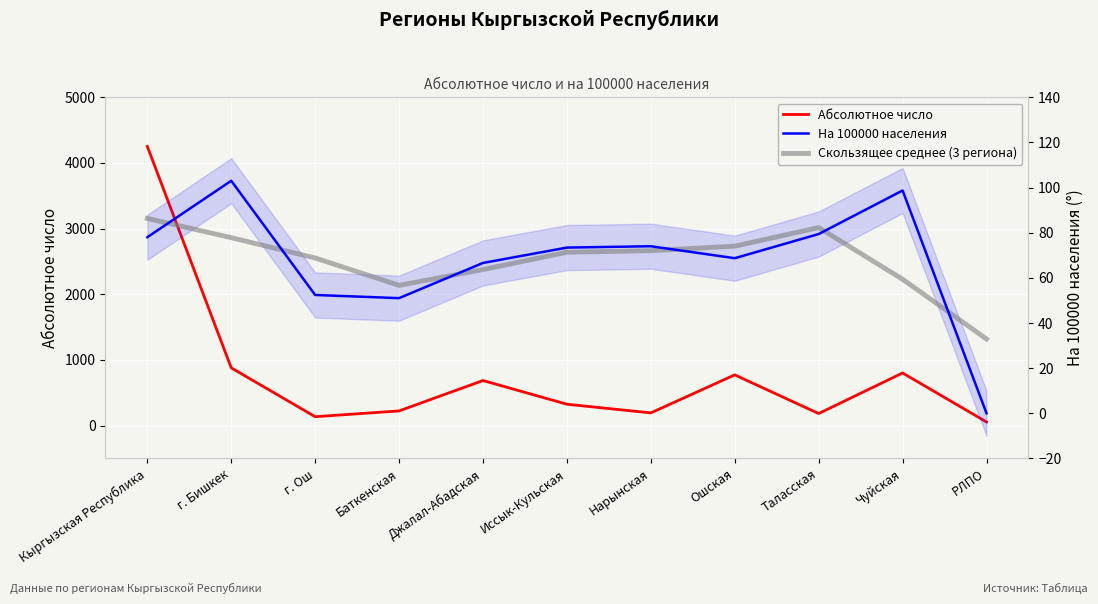

At which category does the chart reach its peak across all series?

Кыргызская Республика